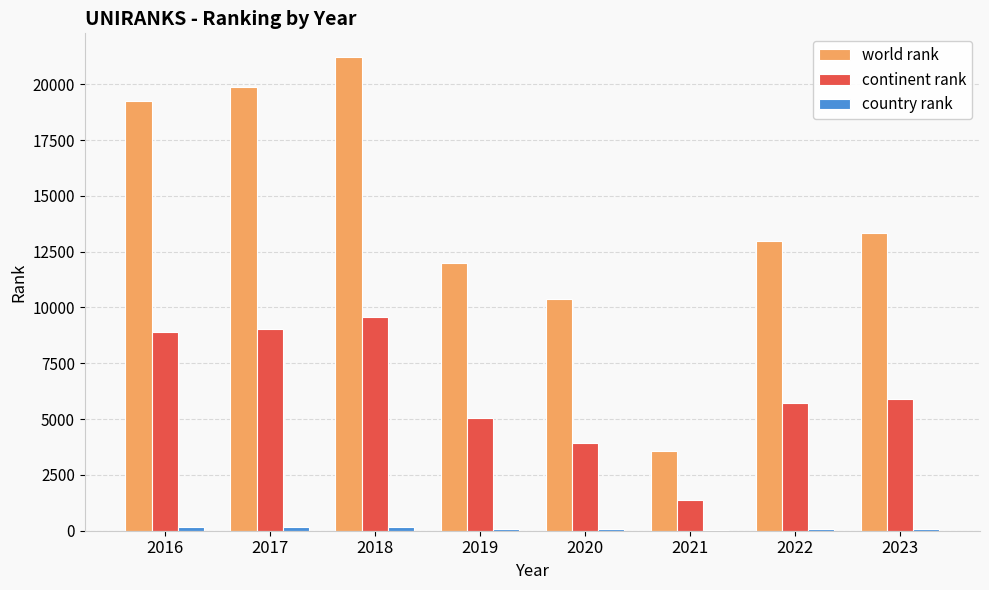

Count the number of data series in this chart.

3